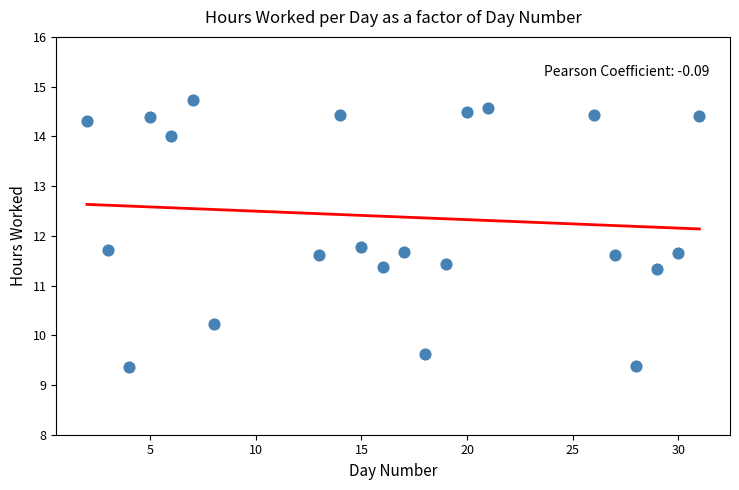

What is the range of Y values (max minus min)?

5.4